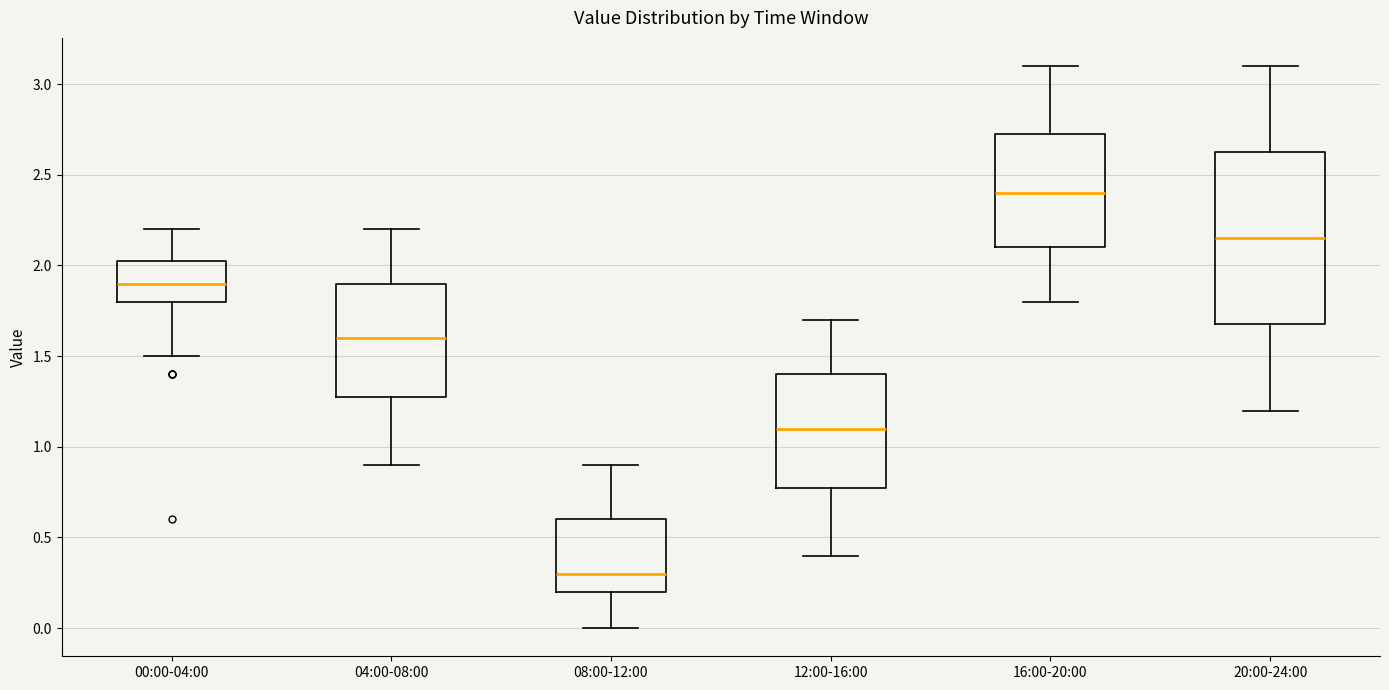

Comparing the boxes themselves (not the whiskers), which one is the tallest?

20:00-24:00